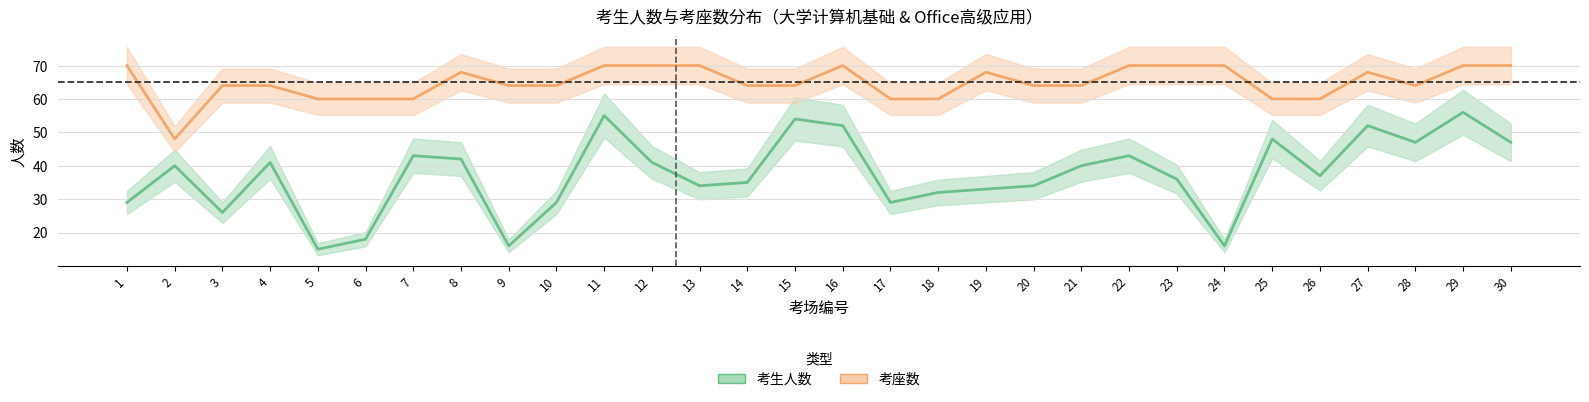

What is the minimum value shown in the chart?

15